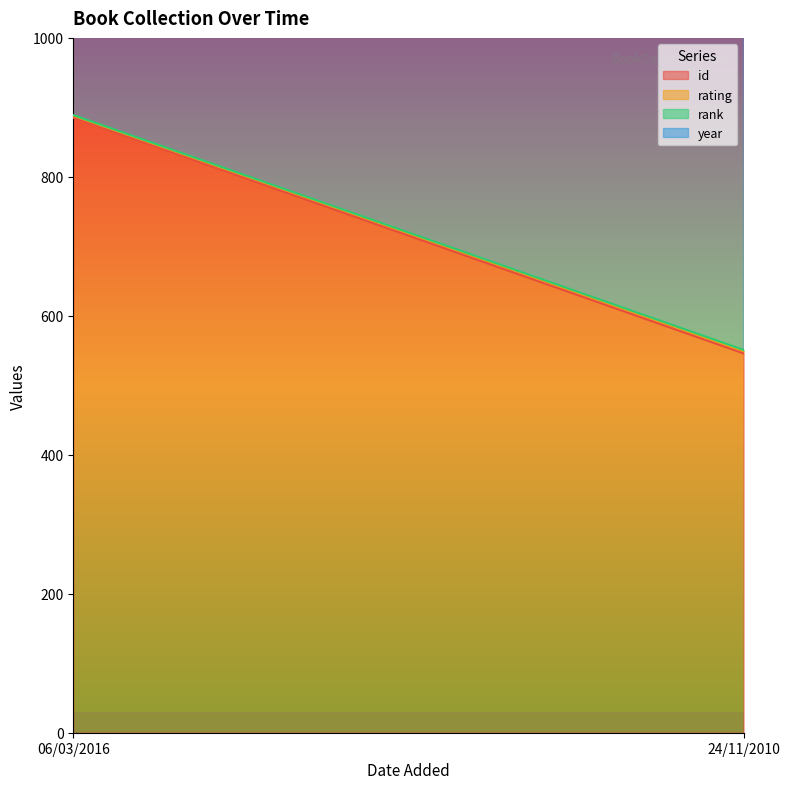

What are all the series names shown in the legend?

id, rating, rank, year